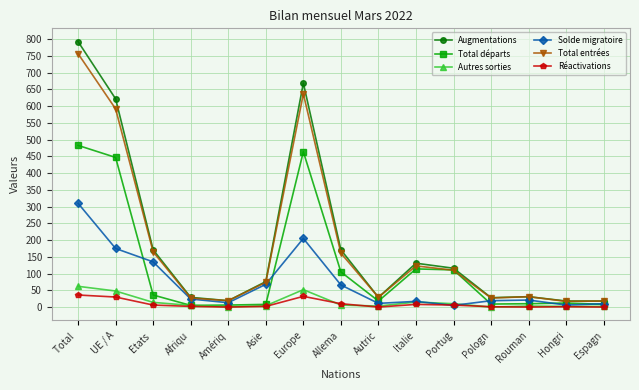

At which category is the sum across all series the highest?

Total 